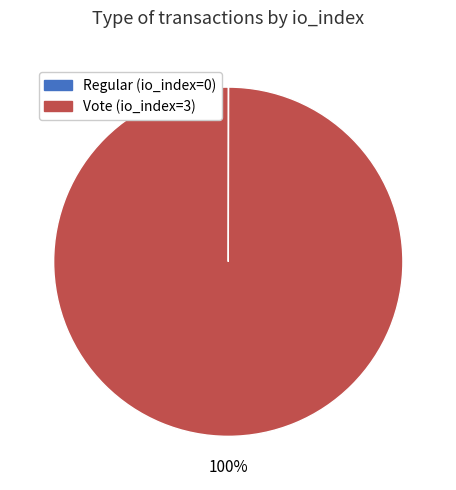

True or false: Vote accounts for 100% of the total.

True